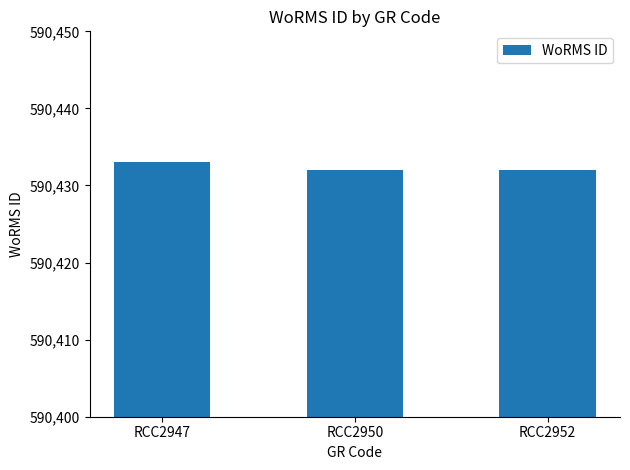

What is the ratio of the value at RCC2947 to the value at RCC2952?

1.0